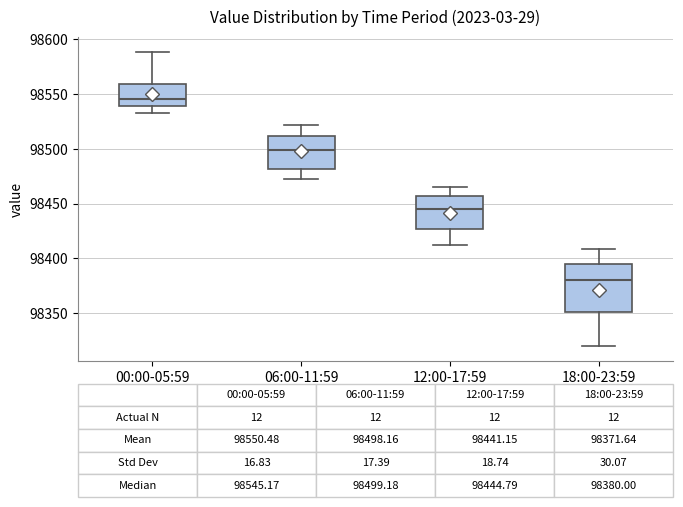

Which box is the tallest, from its lower edge to its upper edge?

18:00-23:59